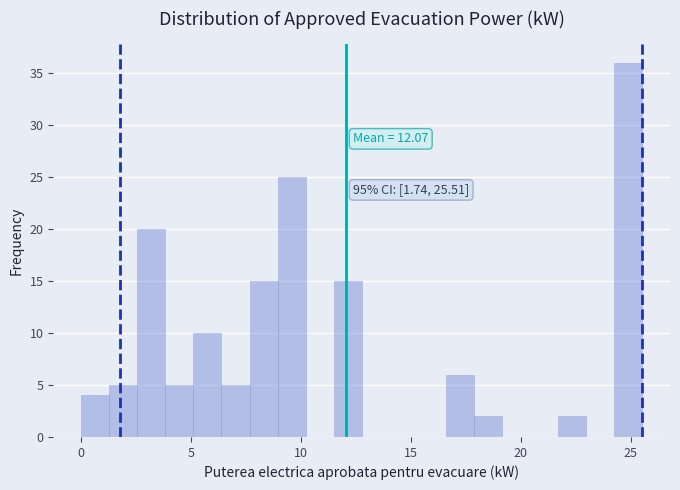

Read against the x-axis, roughly where is the centre of the tallest bar?

25.0